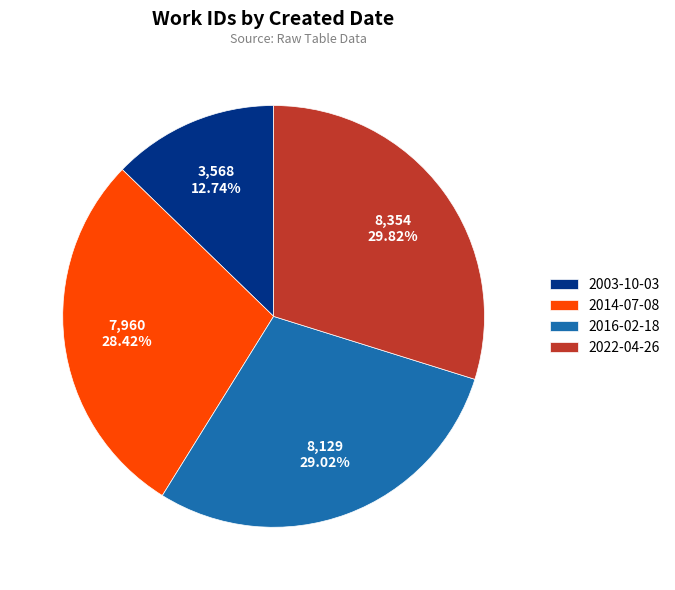

Rank the categories by value from highest to lowest.

2022-04-26, 2016-02-18, 2014-07-08, 2003-10-03